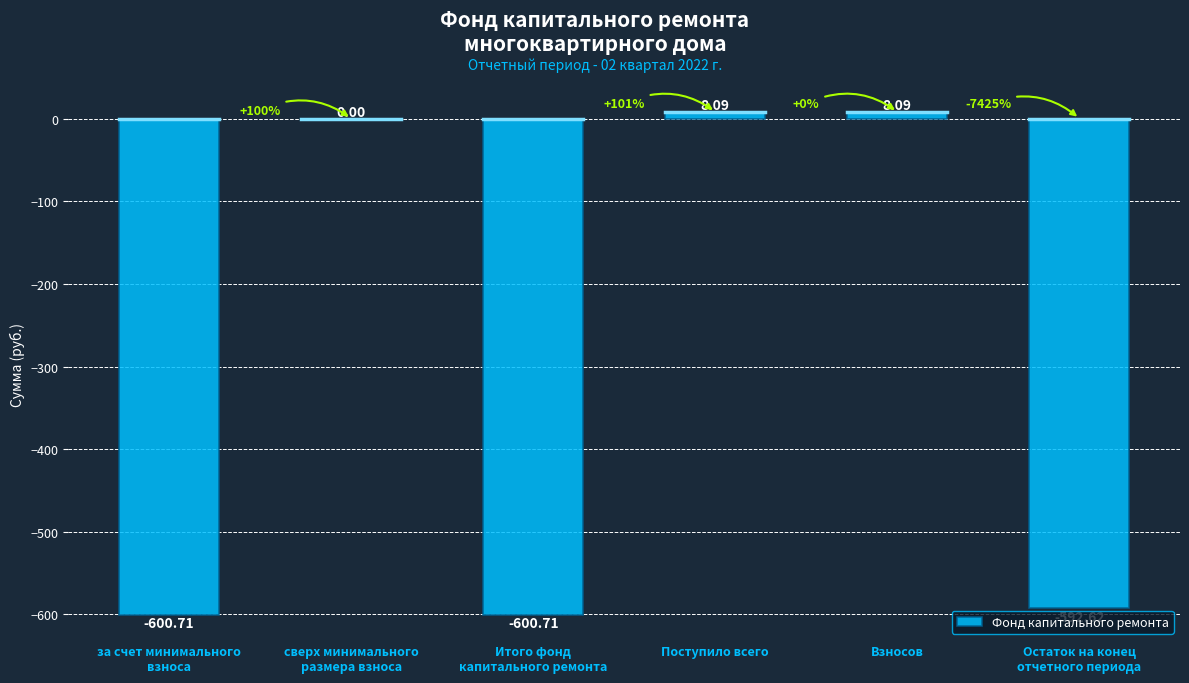

Count the number of categories in the chart.

6